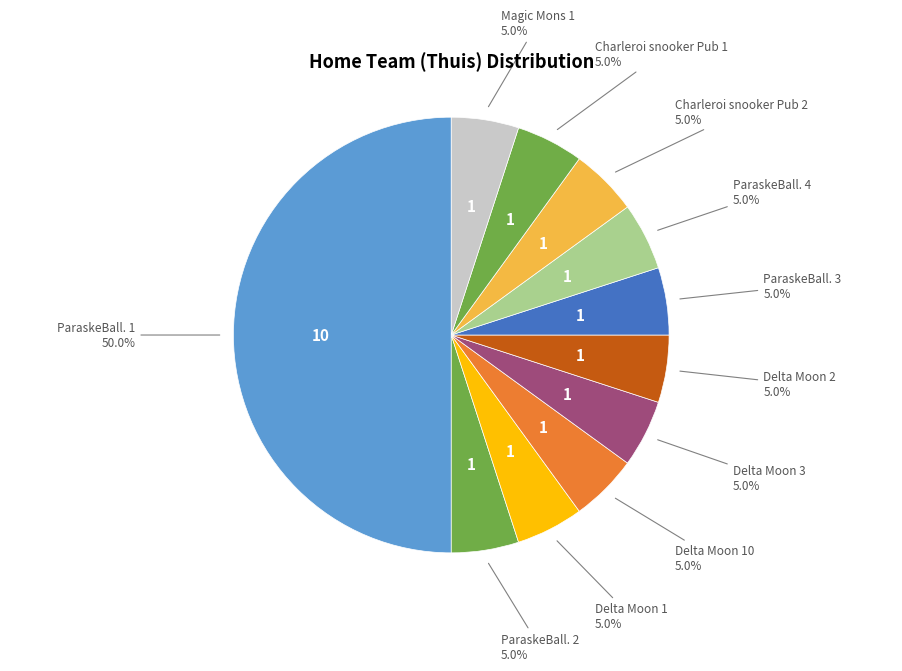

Is ParaskeBall. 2 the majority of the pie?

No